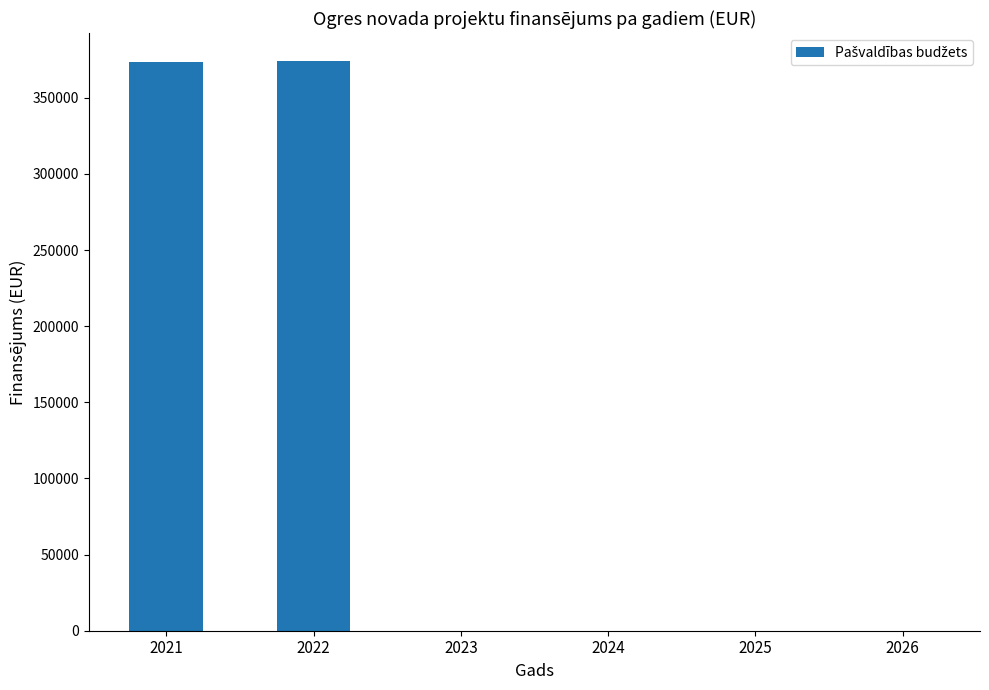

How many data points are above 0?

2